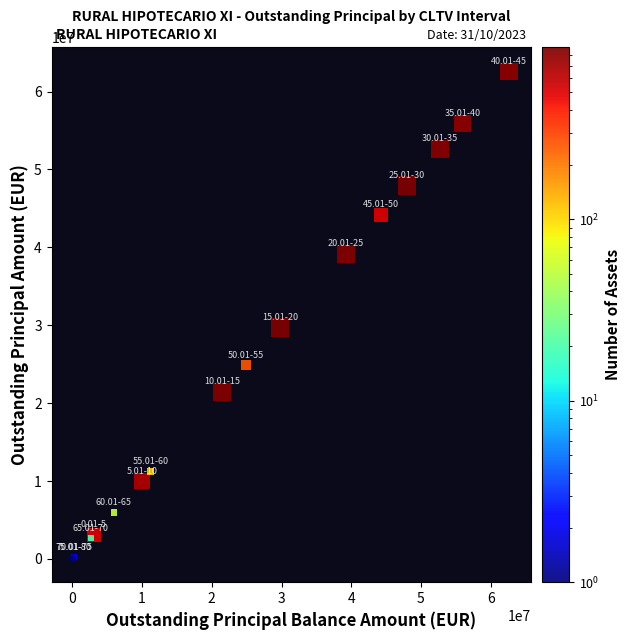

What Y value in the scatter plot is closest to 31352309?

29719967.3